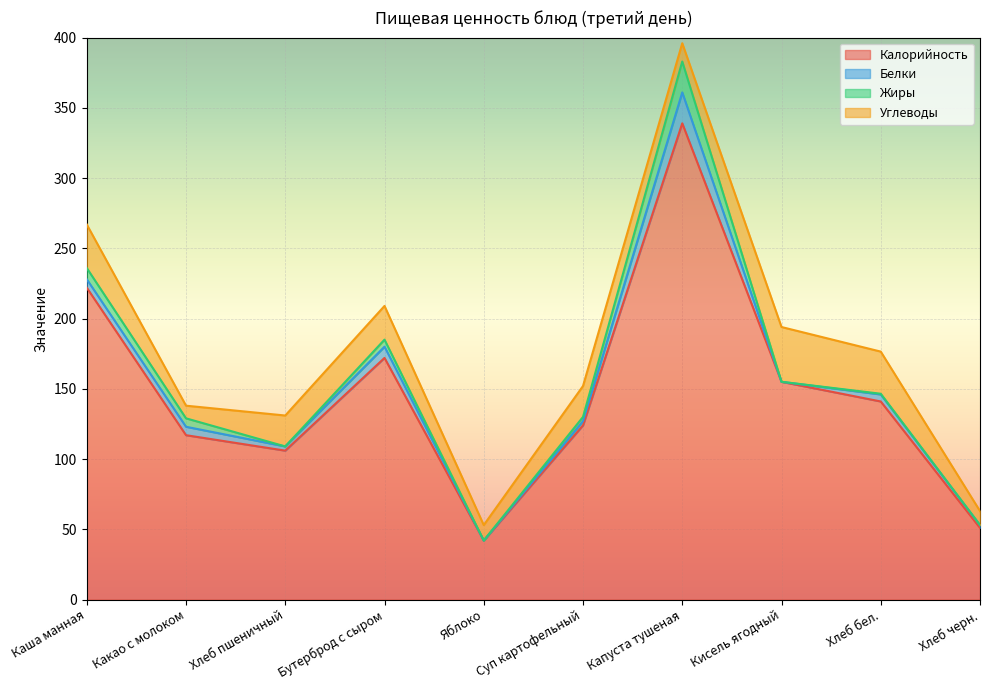

Which series changed the most between Бутерброд с сыром and Суп картофельный?

Калорийность